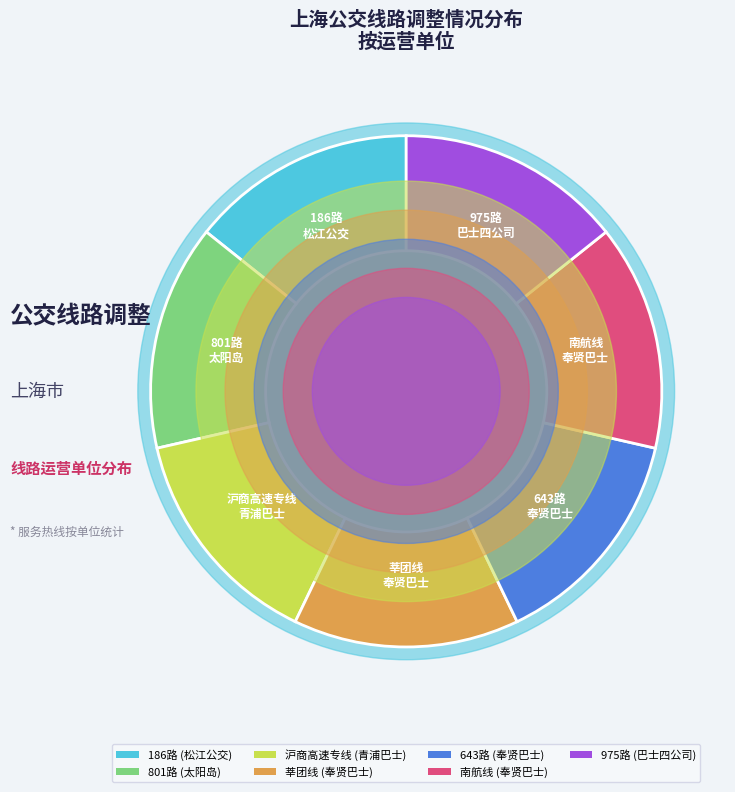

To the nearest percent, what is the difference between the largest and smallest slice percentages?

4%